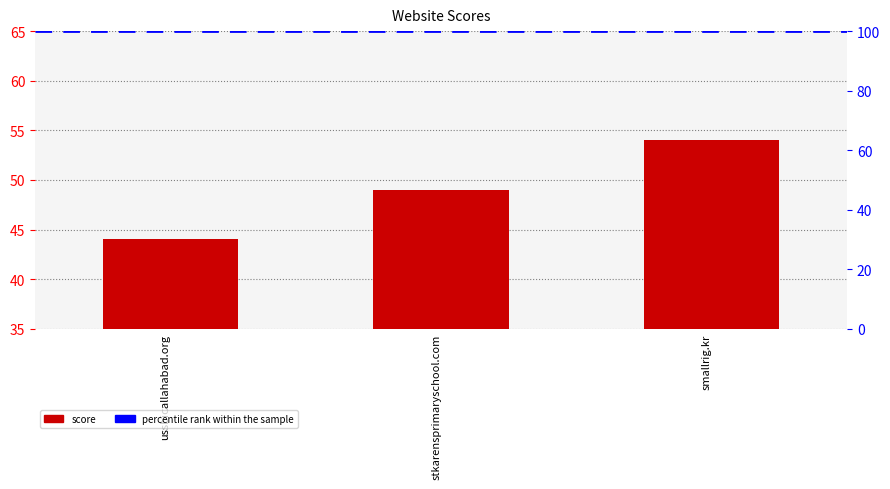

How many values are between 44 and 54?

3